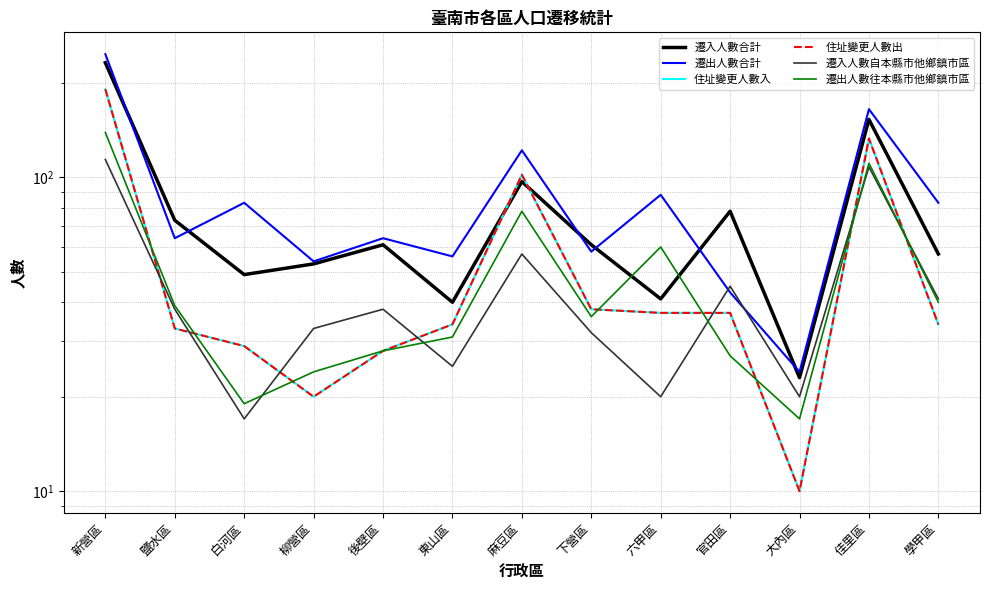

How many values in the 遷入人數自本縣市他鄉鎮市區 series are below 38?

6